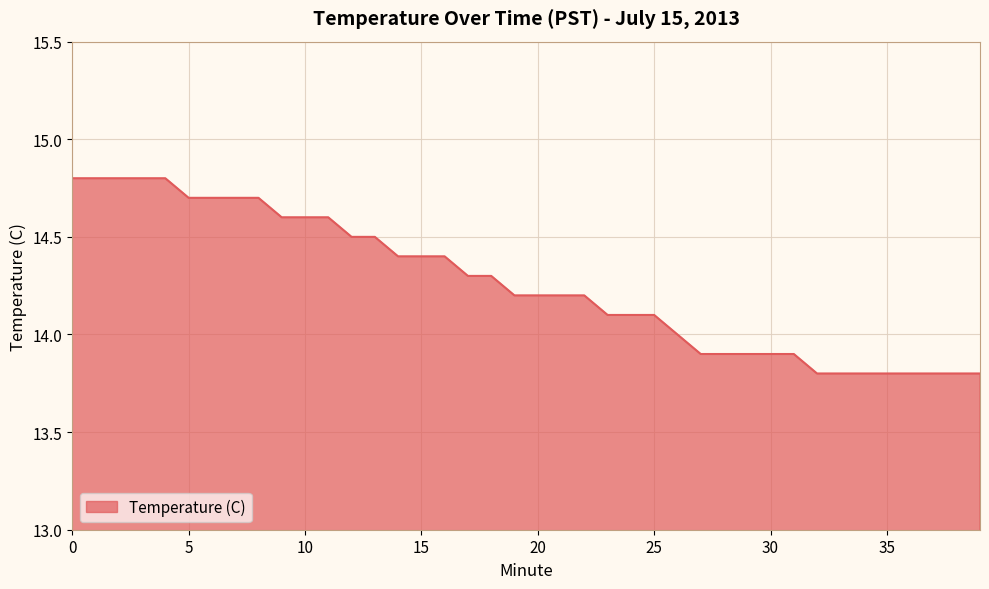

What is the minimum value shown in the chart?

13.8